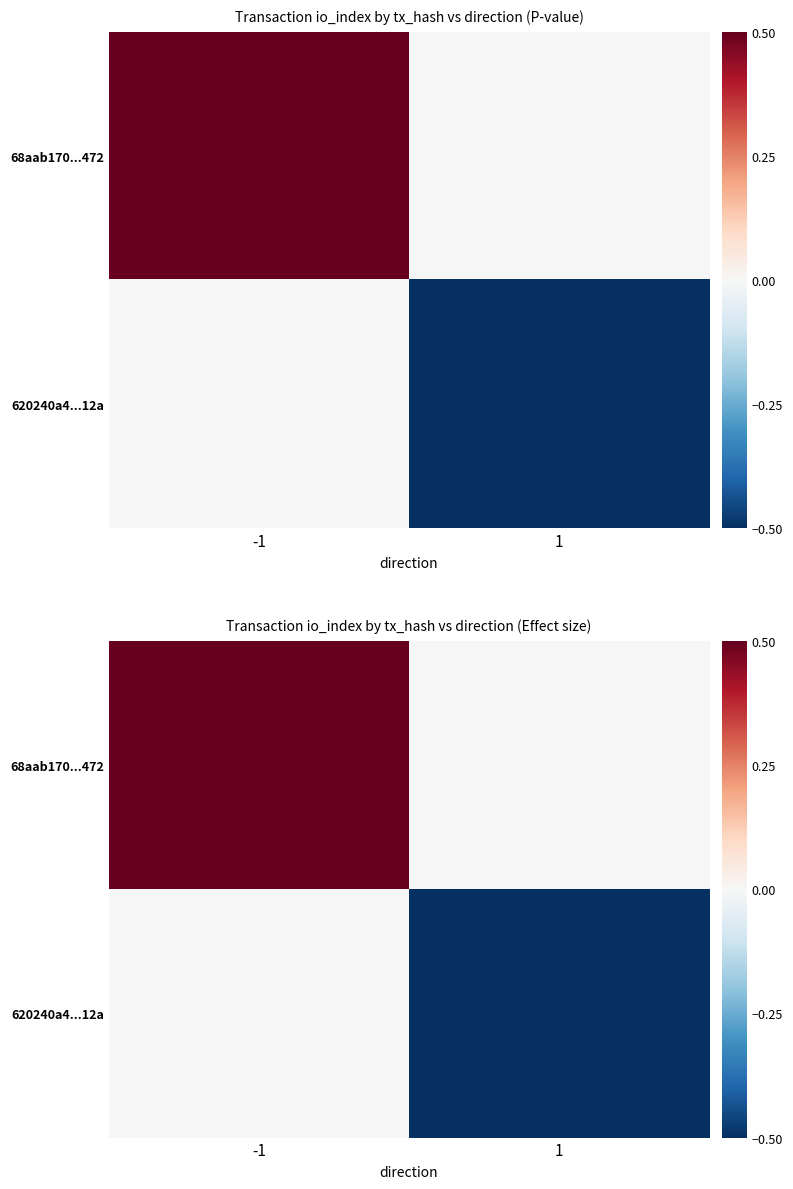

What is the difference between the highest and lowest values at -1?

0.5